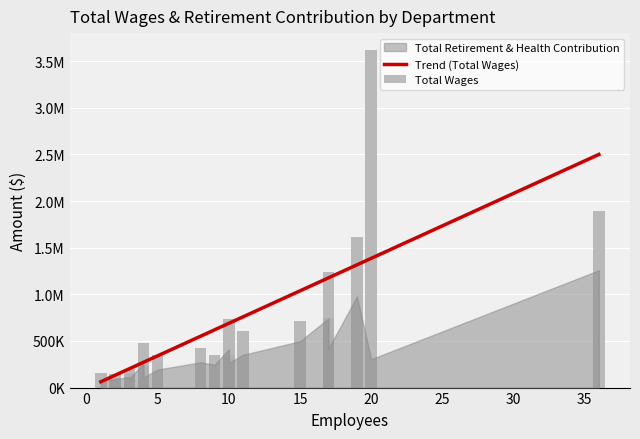

Which series has the largest total across all categories?

Total Wages